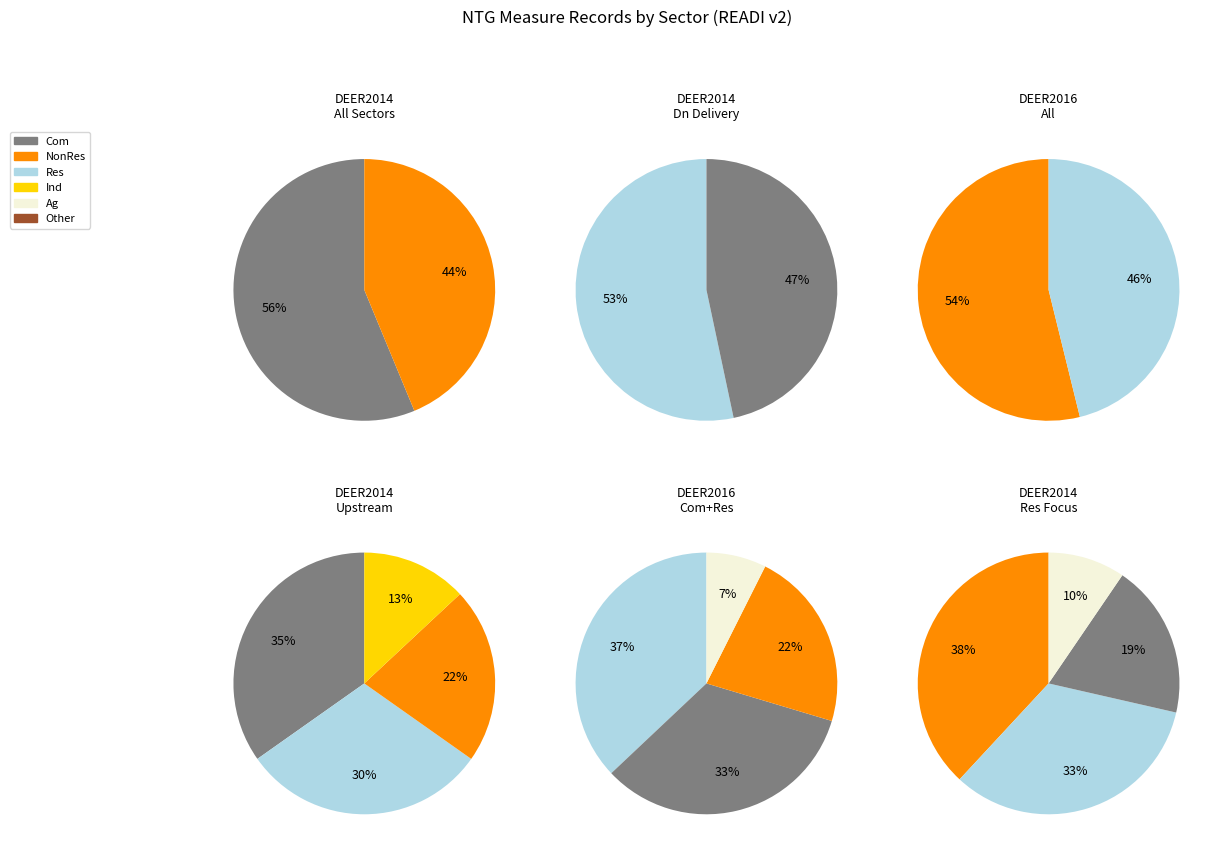

Does Res account for over 50% of the chart?

No